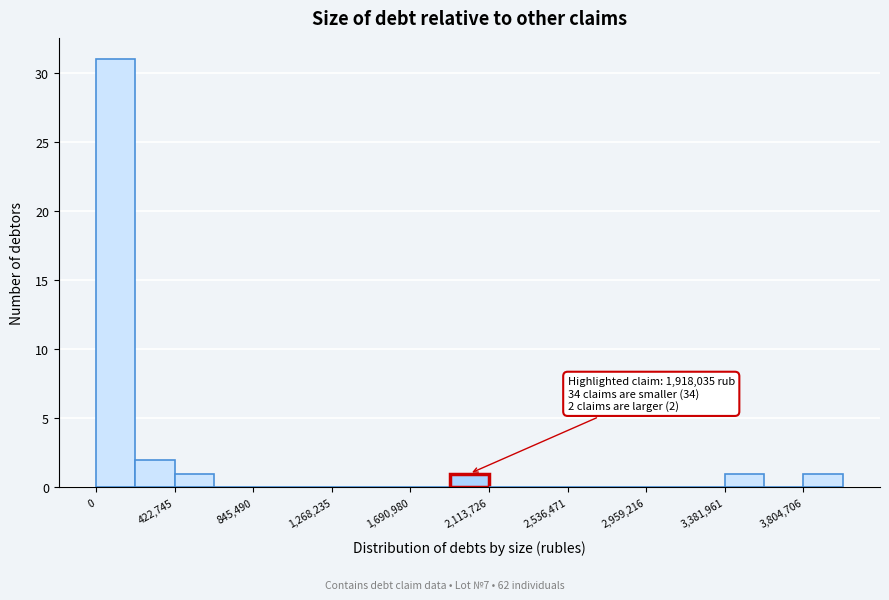

Which range on the x-axis has the tallest bar?

0 to 200000